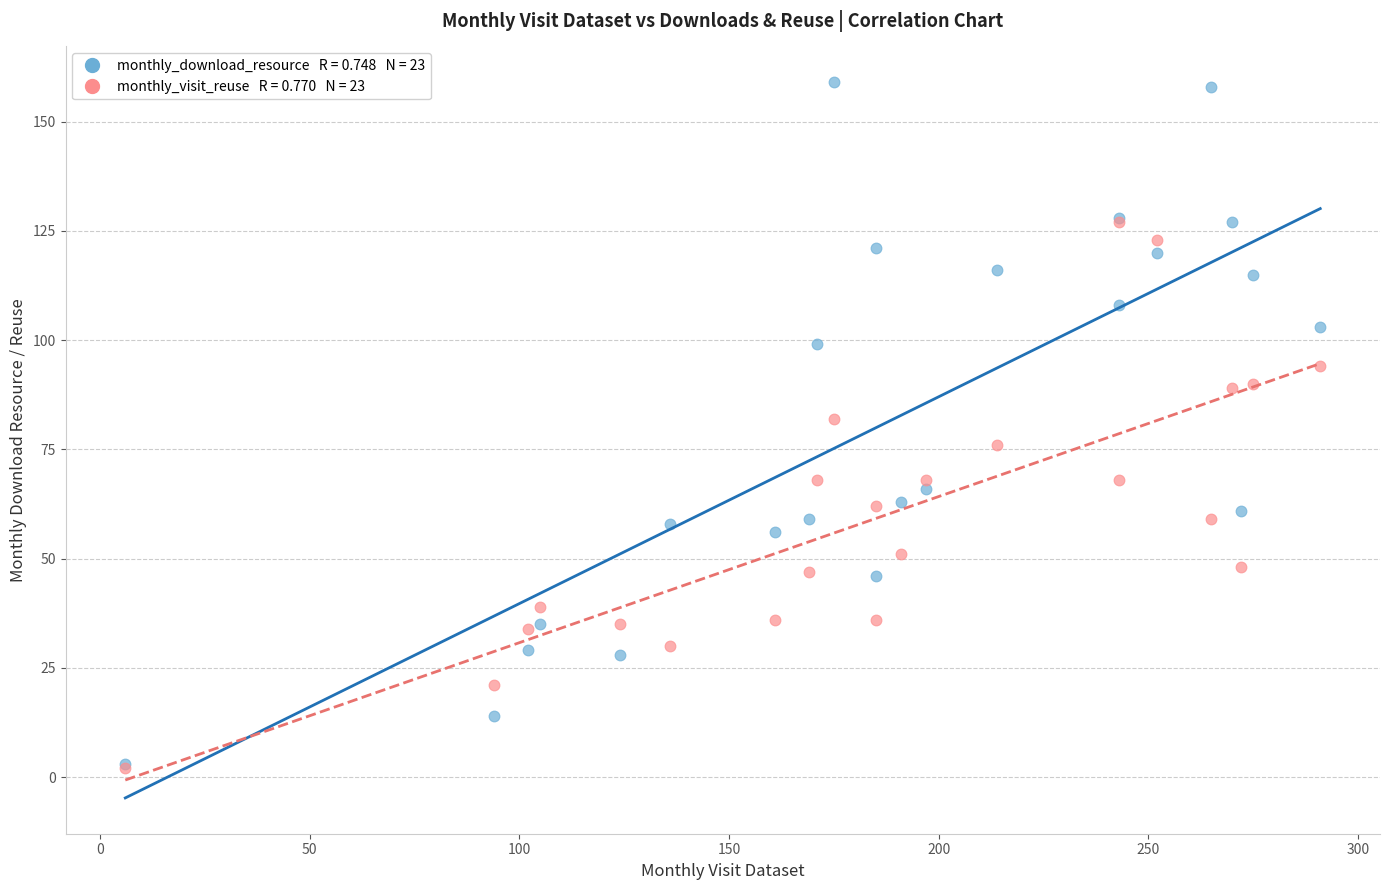

Across all series, what Y value is closest to 80?

82